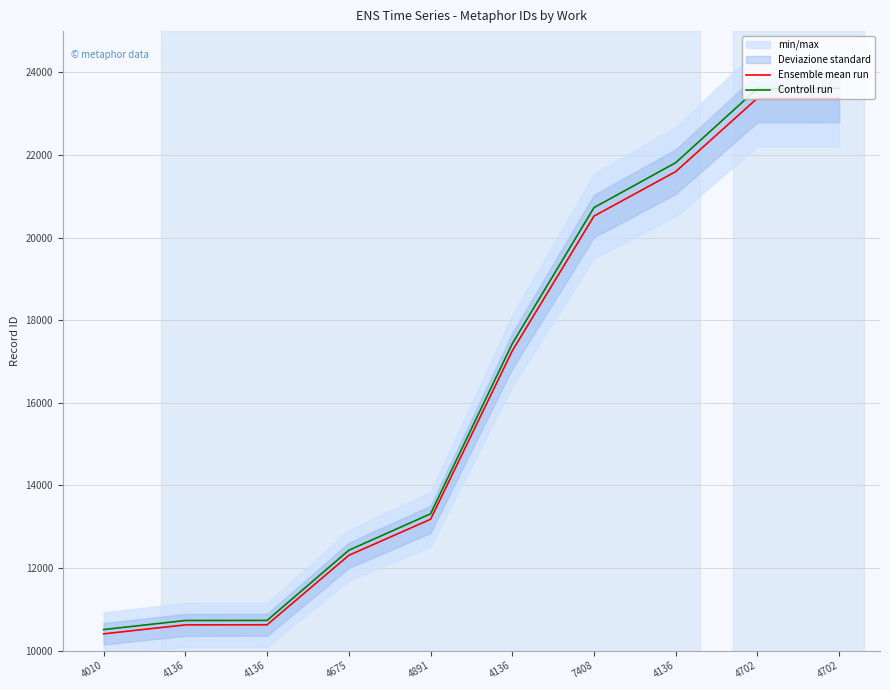

How many lines are shown in the chart?

2